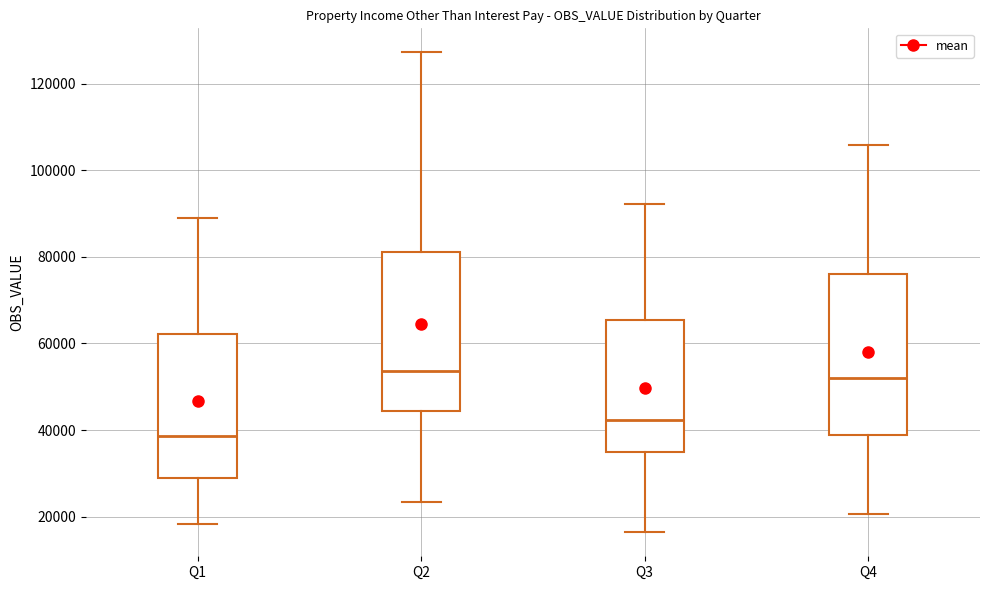

Where is the lower edge of the box for Q2 on the y-axis? The values are not printed on the chart, so give them approximately, as read against the axis.

44000